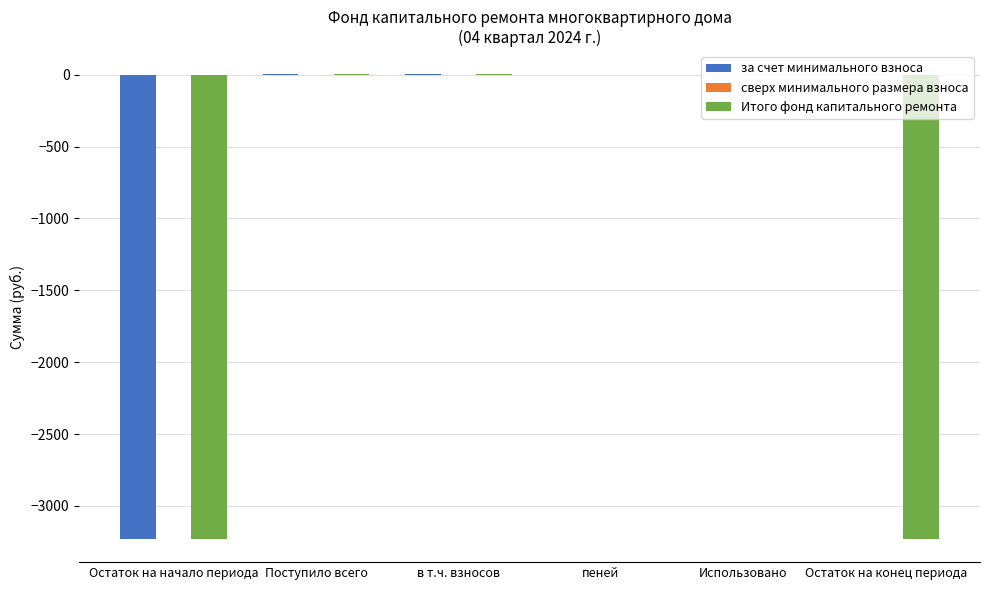

Which series has the largest total across all categories?

за счет минимального взноса